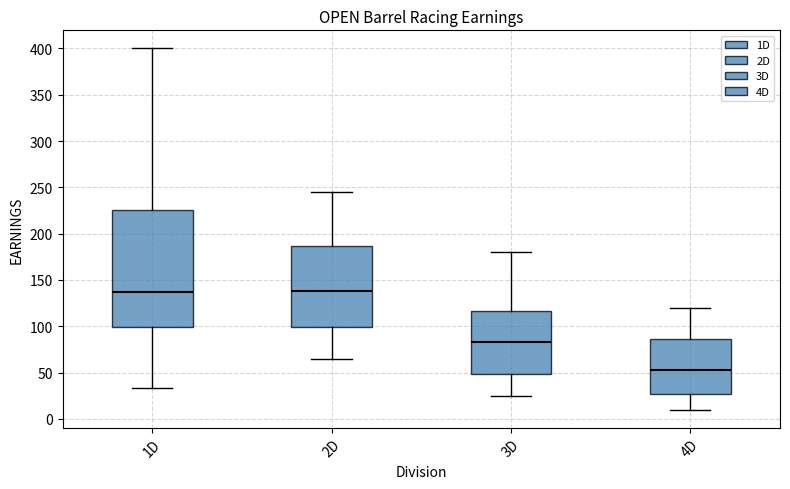

Reading left to right, transcribe this box plot: for each box, give where its median line is, the range the box spans, and where its two whiskers end, as read against the y-axis. The values are not printed on the chart, so give them approximately, as read against the axis.

1D: median 135, box 100 to 225, whiskers 35 to 400
2D: median 140, box 100 to 185, whiskers 65 to 245
3D: median 85, box 50 to 115, whiskers 25 to 180
4D: median 55, box 25 to 85, whiskers 10 to 120